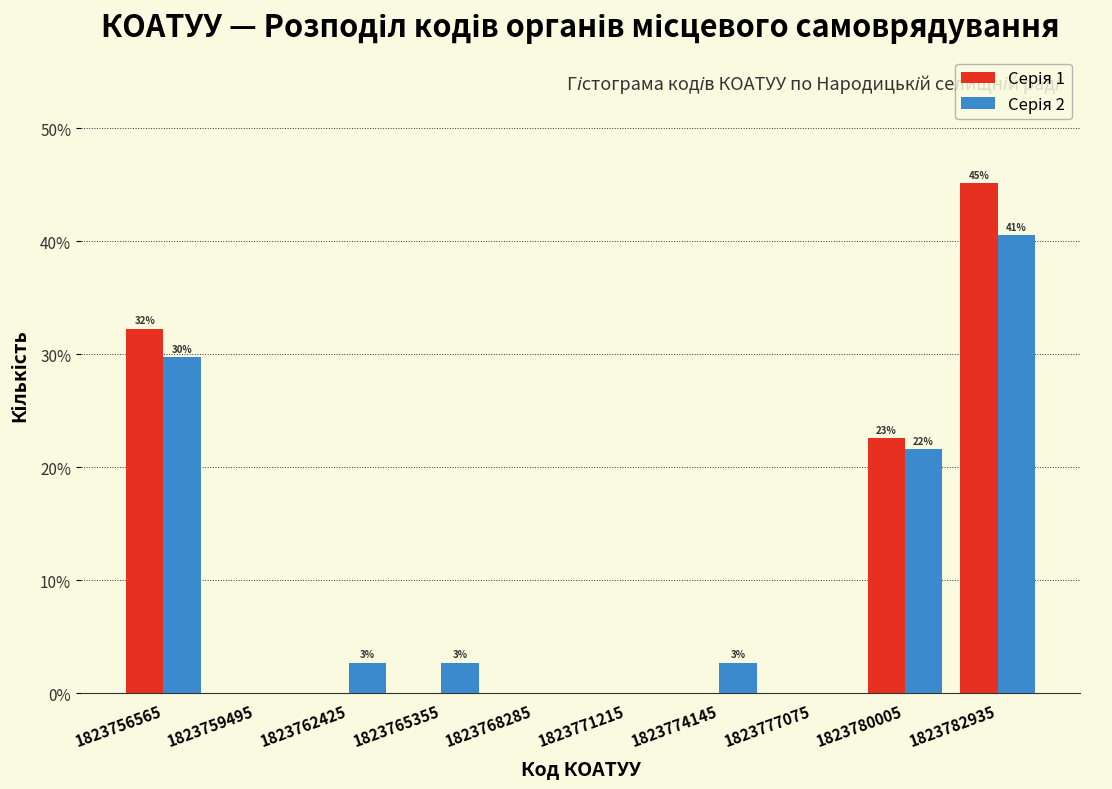

In the Серія 2 series, which range on the x-axis has the tallest bar?

1823781500 to 1823784500